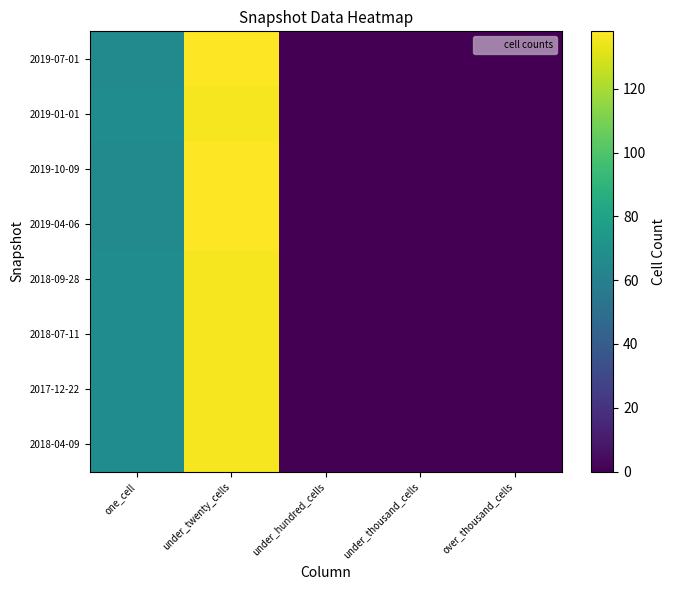

How many data points does each series have?

5